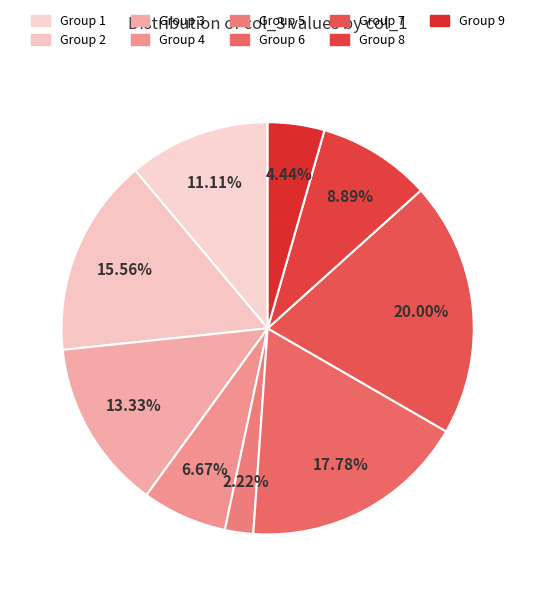

Which category has the biggest portion of the pie?

7